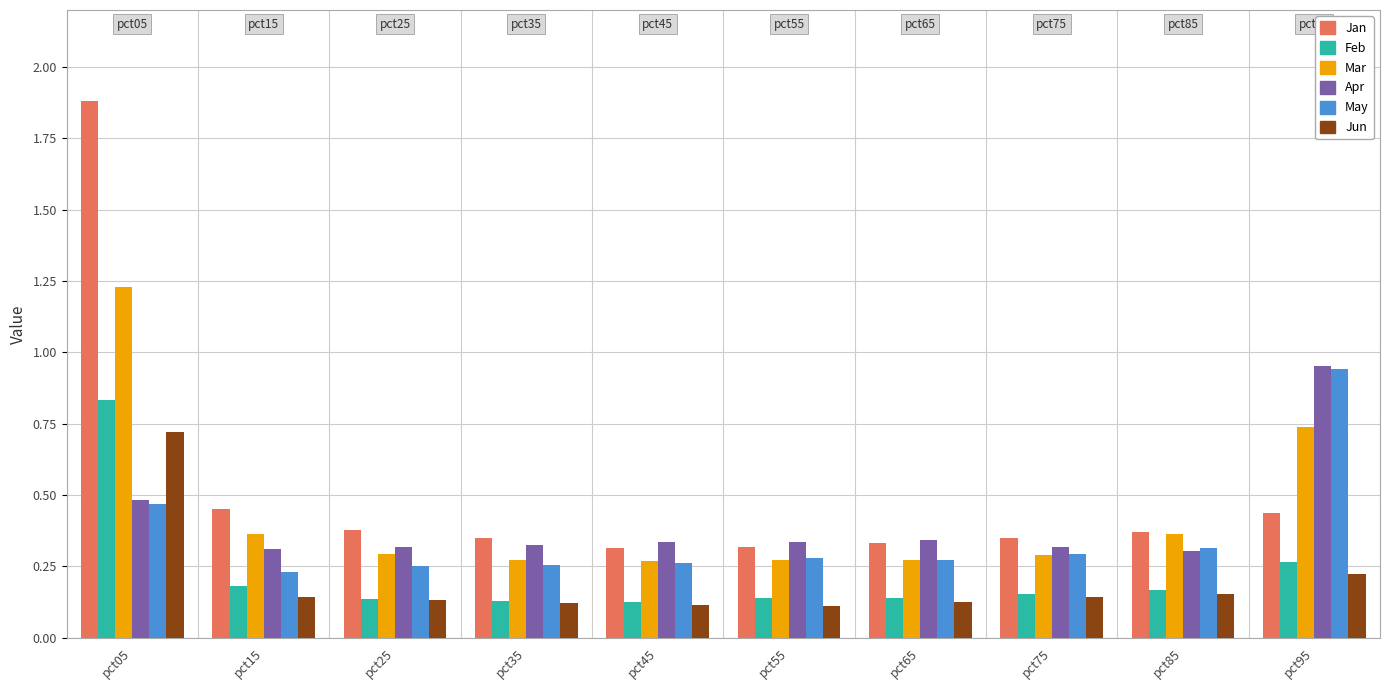

Which label corresponds to the largest value in the chart?

pct05